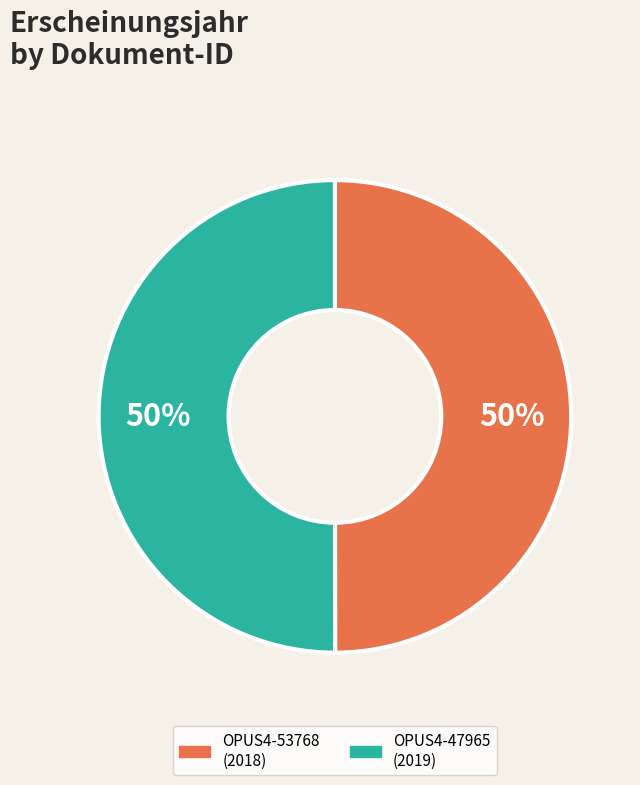

True or false: OPUS4-47965 accounts for 50% of the total.

True